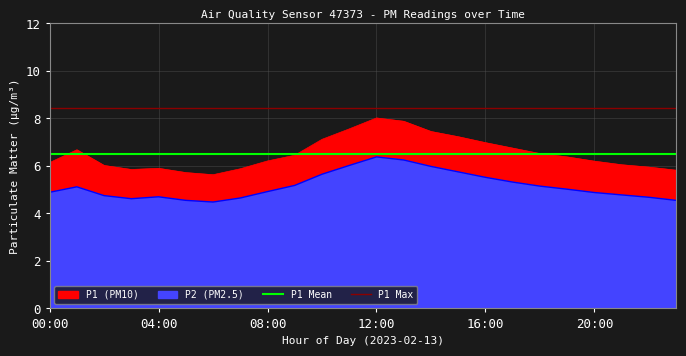

True or false: P1 Mean has a value of 8.9 at 12:00.

False